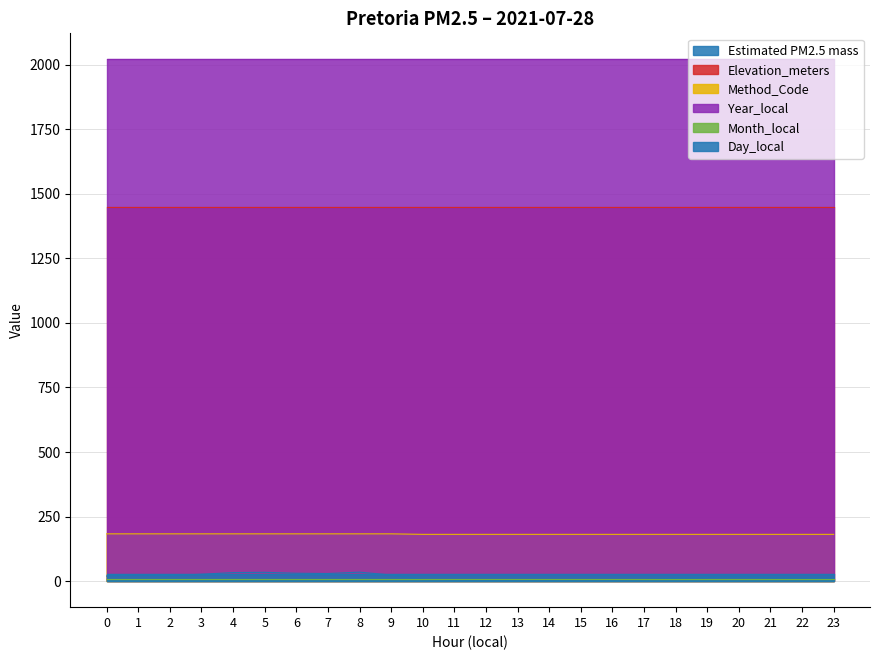

Reading right to left, transcribe all the data shown in this chart.

Estimated PM2.5 mass: 11.4	10.8	12.8	16.5	14.0	11.0	5.6	3.4	3.8	3.1	2.9	2.8	3.3	6.0	23.5	34.6	29.3	30.4	33.9	32.9	26.5	21.2	23.5	19.6
Elevation_meters: 1449.0	1449.0	1449.0	1449.0	1449.0	1449.0	1449.0	1449.0	1449.0	1449.0	1449.0	1449.0	1449.0	1449.0	1449.0	1449.0	1449.0	1449.0	1449.0	1449.0	1449.0	1449.0	1449.0	1449.0
Method_Code: 181.0	181.0	181.0	181.0	181.0	181.0	181.0	181.0	181.0	181.0	181.0	181.0	181.0	181.0	183.0	183.0	183.0	183.0	183.0	183.0	183.0	183.0	183.0	183.0
Year_local: 2021.0	2021.0	2021.0	2021.0	2021.0	2021.0	2021.0	2021.0	2021.0	2021.0	2021.0	2021.0	2021.0	2021.0	2021.0	2021.0	2021.0	2021.0	2021.0	2021.0	2021.0	2021.0	2021.0	2021.0
Month_local: 7.0	7.0	7.0	7.0	7.0	7.0	7.0	7.0	7.0	7.0	7.0	7.0	7.0	7.0	7.0	7.0	7.0	7.0	7.0	7.0	7.0	7.0	7.0	7.0
Day_local: 28.0	28.0	28.0	28.0	28.0	28.0	28.0	28.0	28.0	28.0	28.0	28.0	28.0	28.0	28.0	28.0	28.0	28.0	28.0	28.0	28.0	28.0	28.0	28.0